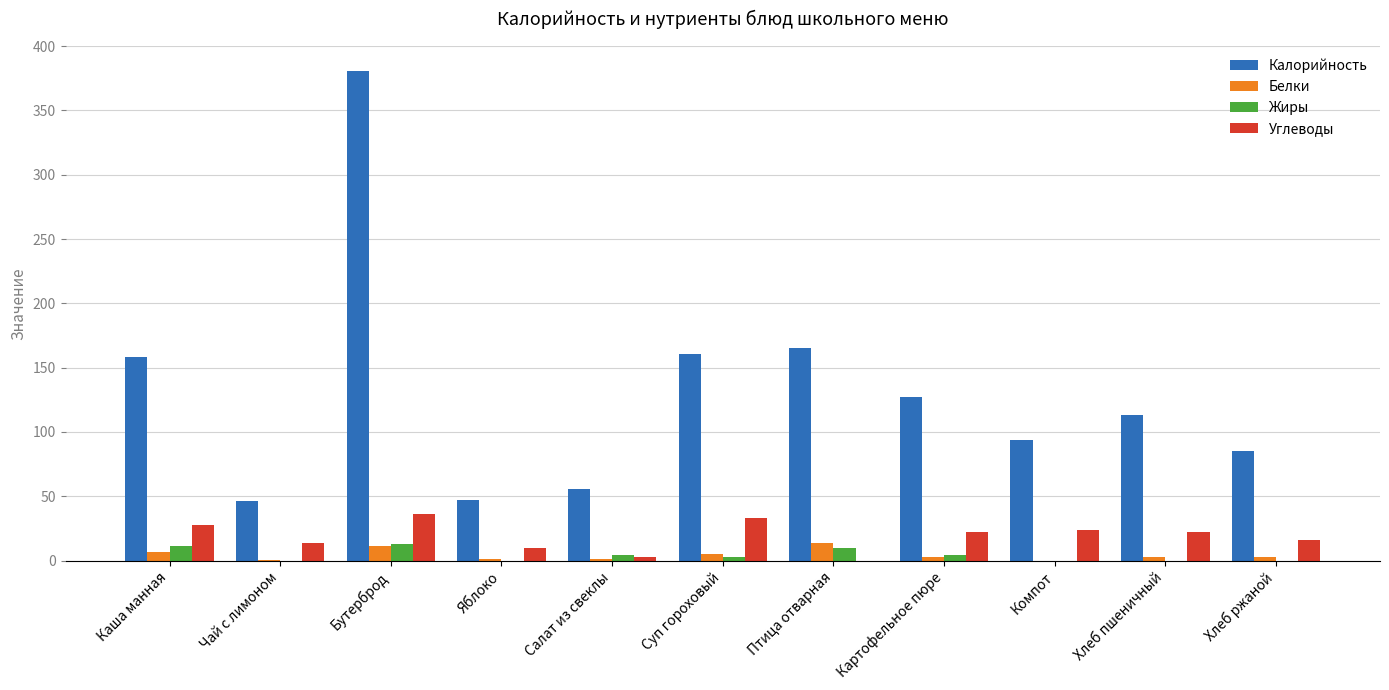

What is the spread (max minus min) of values at Хлеб ржаной?

85.0